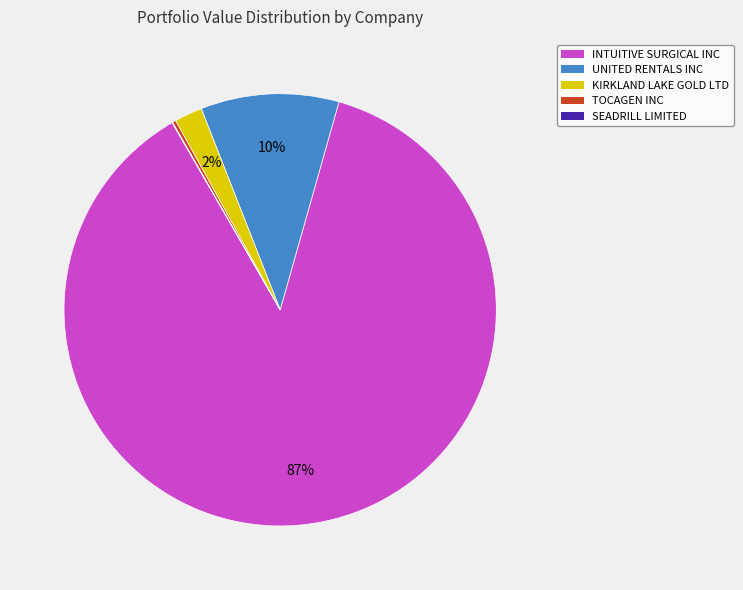

True or false: KIRKLAND LAKE GOLD LTD accounts for 2% of the total.

True